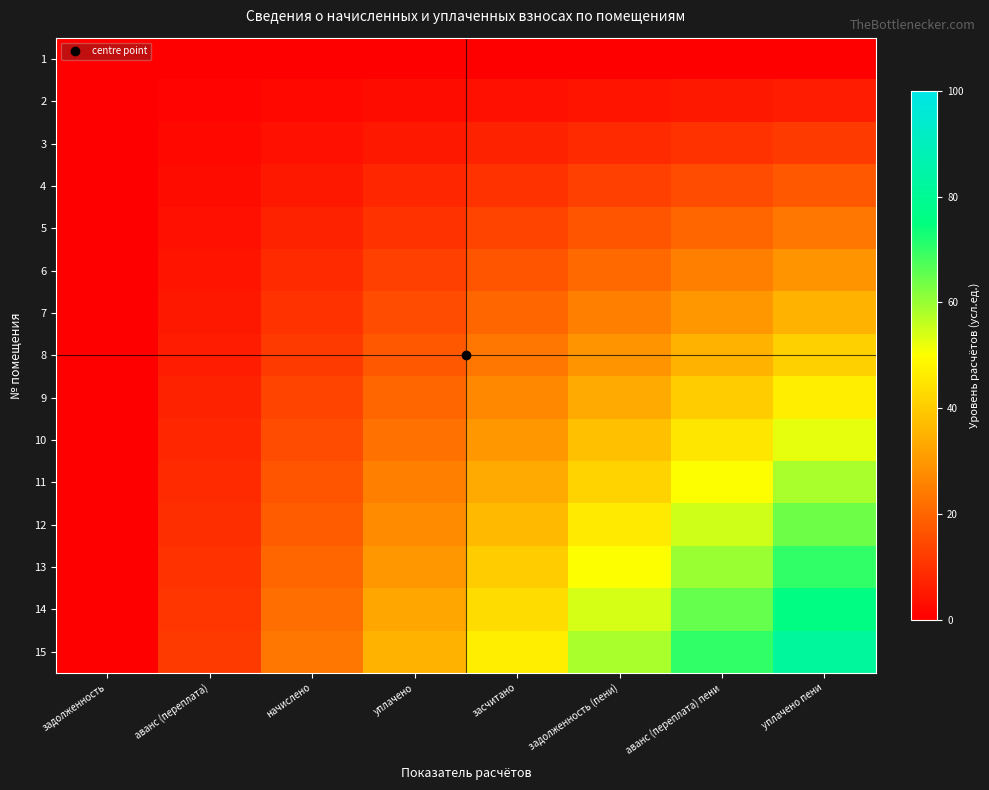

At задолженность, list the series in order from smallest to largest.

1, 2, 3, 4, 5, 6, 7, 8, 9, 10, 11, 12, 13, 14, 15